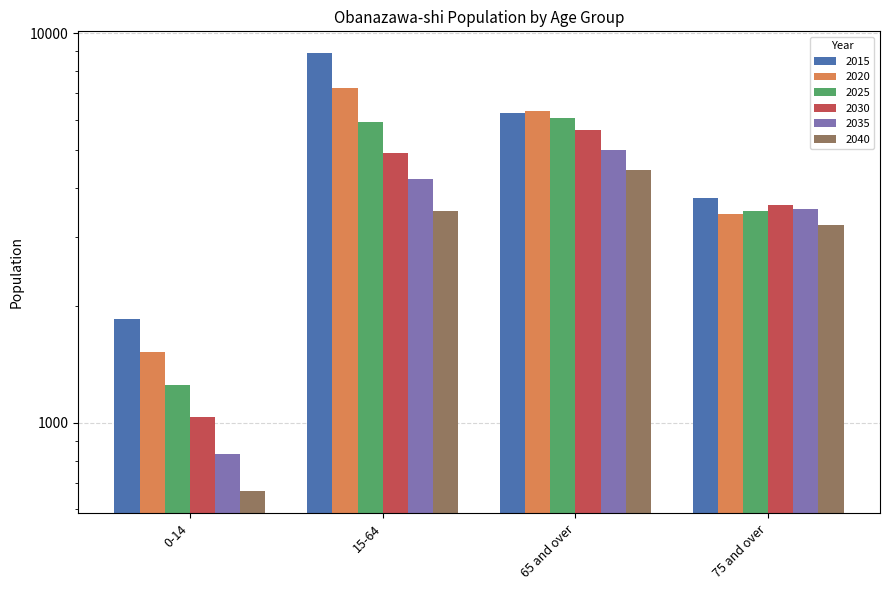

What is the difference between the maximum and second lowest values in the 2025 series?

2570